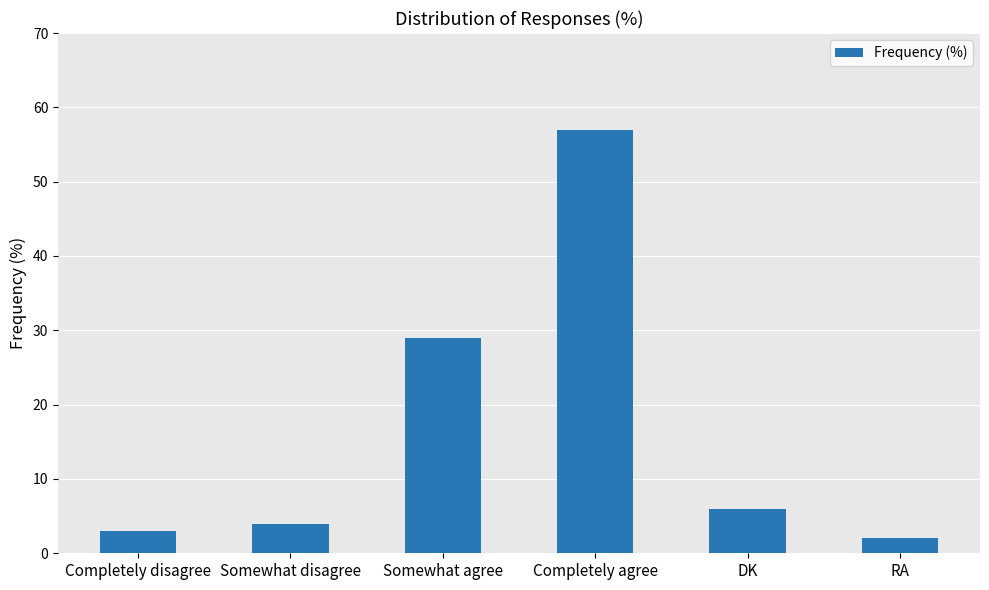

What is the change in value from Completely disagree to RA?

-1